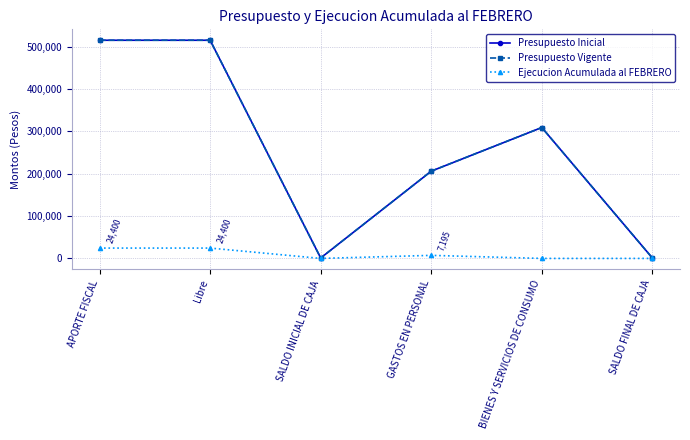

Reading left to right, what are all the values shown in this chart?

Presupuesto Inicial: APORTE FISCAL=515000	Libre=515000	SALDO INICIAL DE CAJA=1000	GASTOS EN PERSONAL=206000	BIENES Y SERVICIOS DE CONSUMO=309000	SALDO FINAL DE CAJA=1000
Presupuesto Vigente: APORTE FISCAL=515000	Libre=515000	SALDO INICIAL DE CAJA=1000	GASTOS EN PERSONAL=206000	BIENES Y SERVICIOS DE CONSUMO=309000	SALDO FINAL DE CAJA=1000
Ejecucion Acumulada al FEBRERO: APORTE FISCAL=24400	Libre=24400	SALDO INICIAL DE CAJA=0	GASTOS EN PERSONAL=7195	BIENES Y SERVICIOS DE CONSUMO=0	SALDO FINAL DE CAJA=0